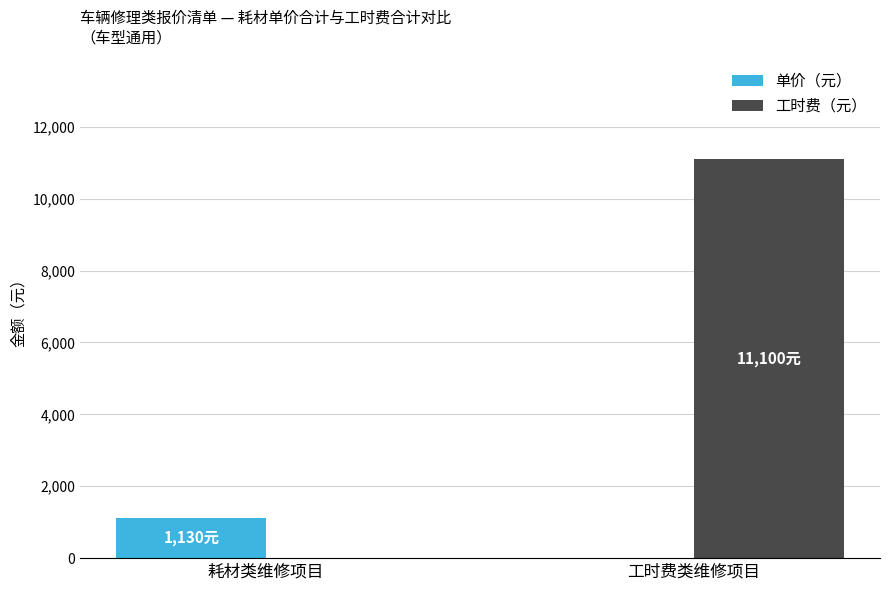

Which series changed the most between 耗材类维修项目 and 工时费类维修项目?

工时费（元）